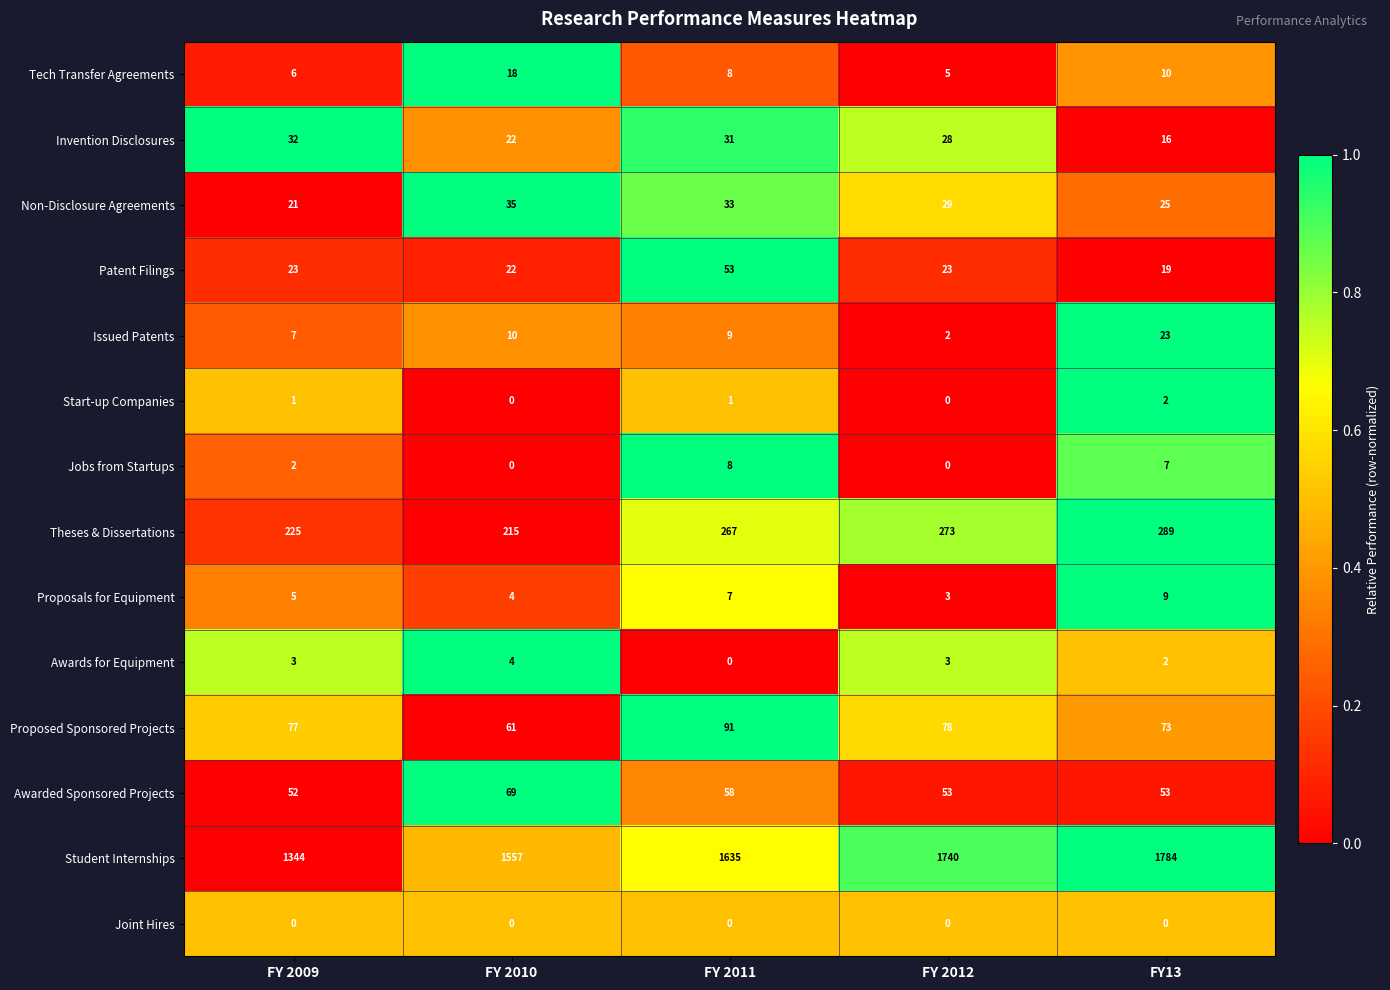

At which category is the sum across all series the highest?

FY13